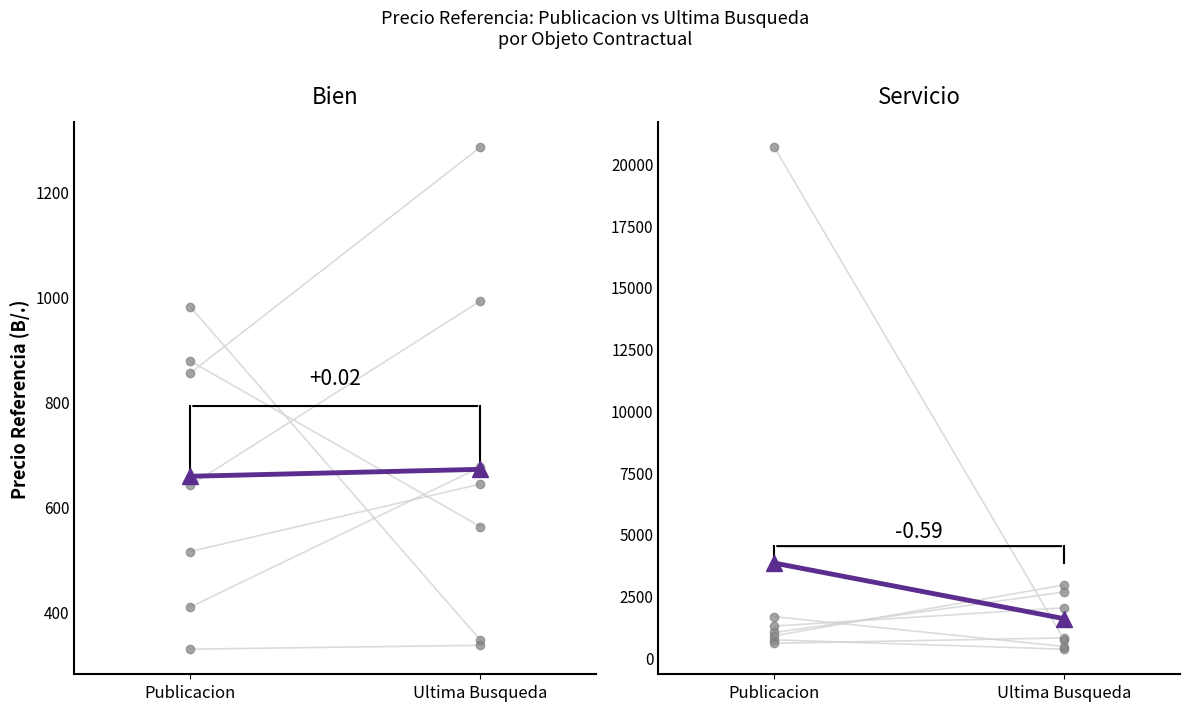

Count the number of data series in this chart.

2